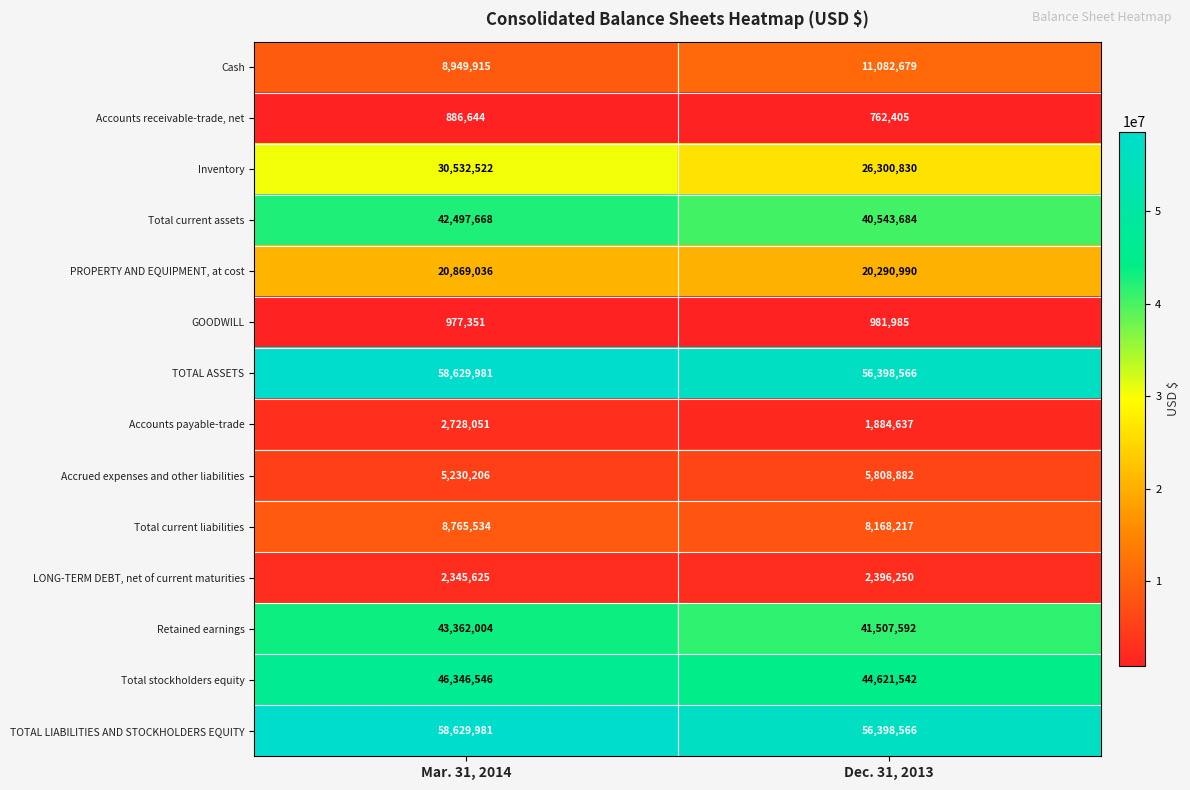

Is the value of Cash at Mar. 31, 2014 greater than the value of Retained earnings at Dec. 31, 2013?

No